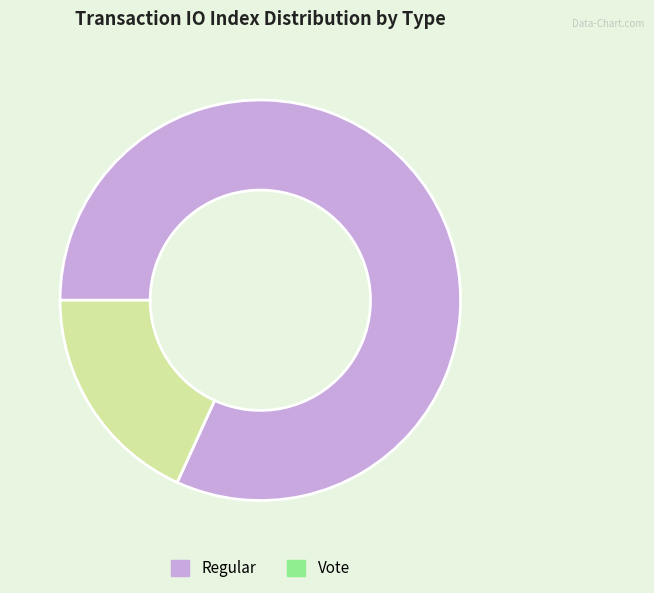

True or false: Regular accounts for 82% of the total.

True